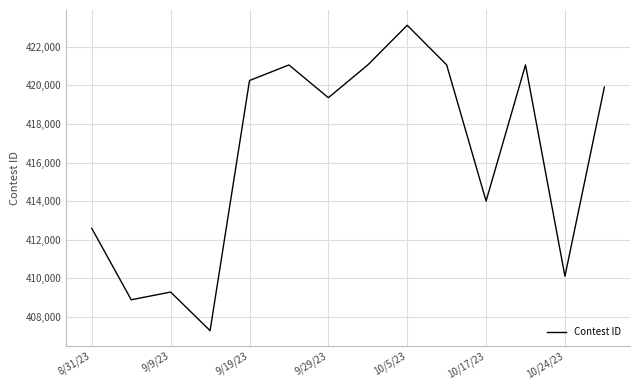

What is the difference between the maximum and minimum values?

15825